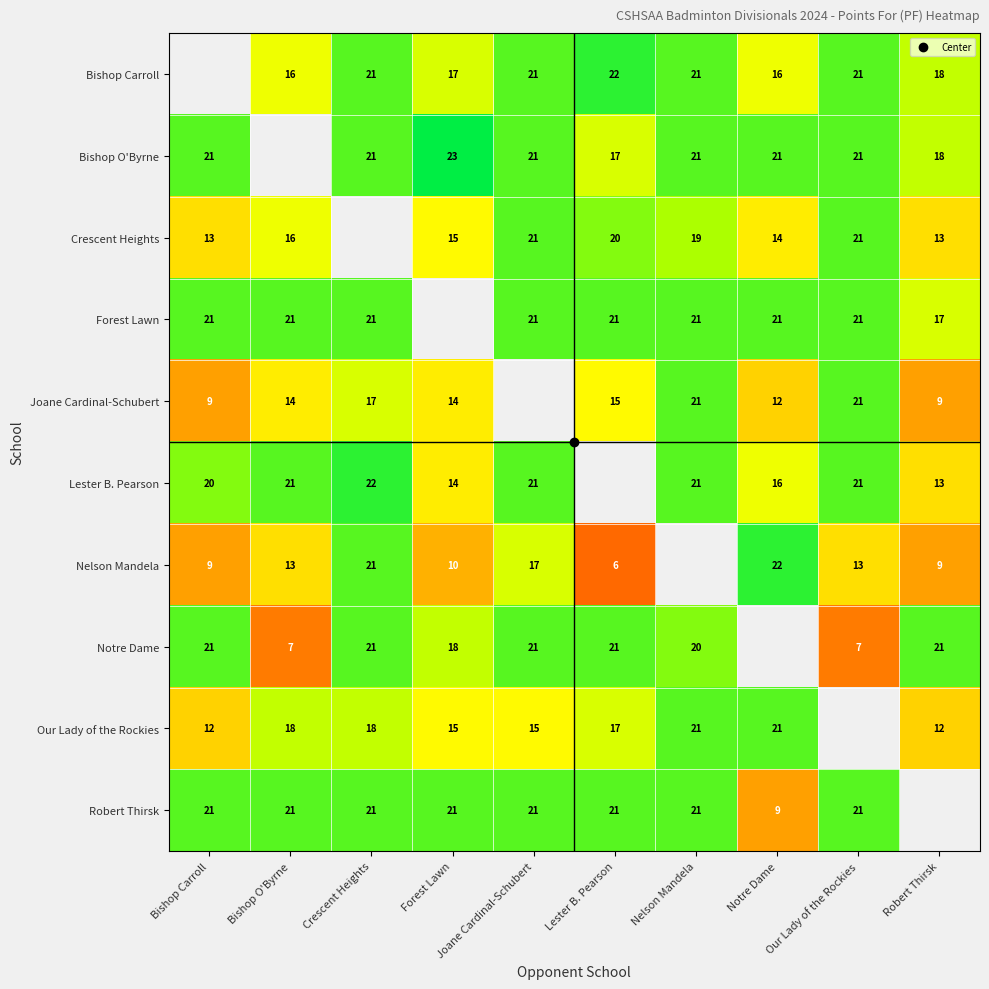

What is the difference between the maximum and minimum values in the Our Lady of the Rockies series?

9.0